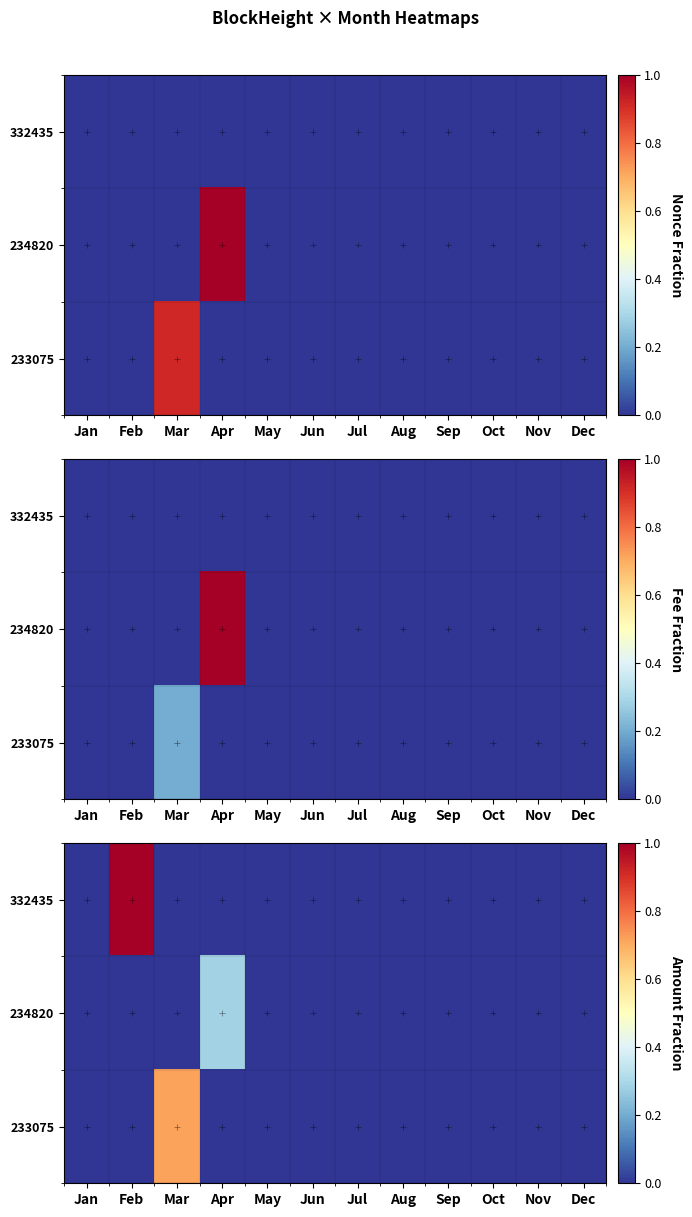

At how many categories does at least one series exceed 0?

3